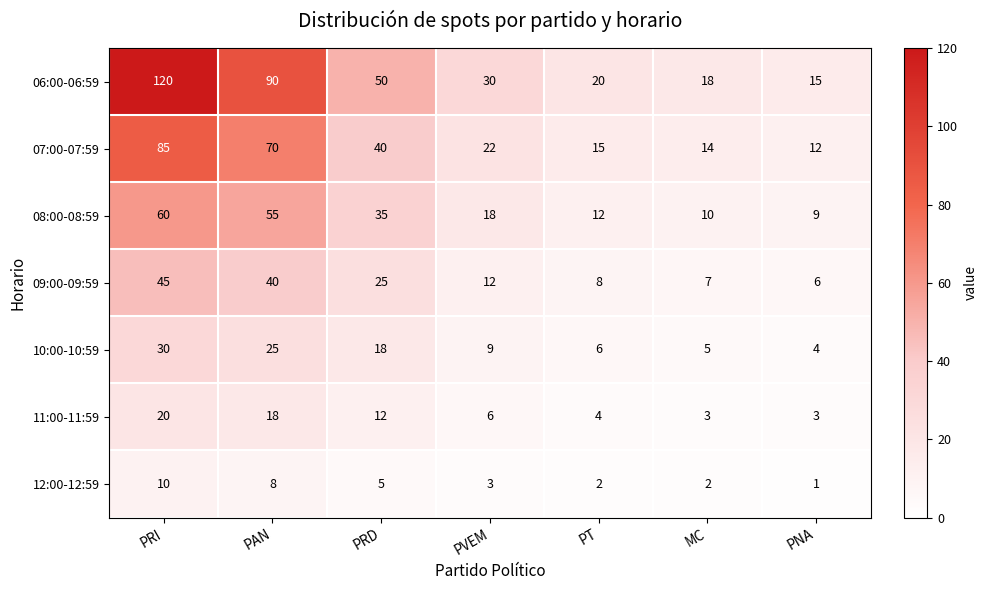

What is the difference between the maximum and minimum values in the 11:00-11:59 series?

17